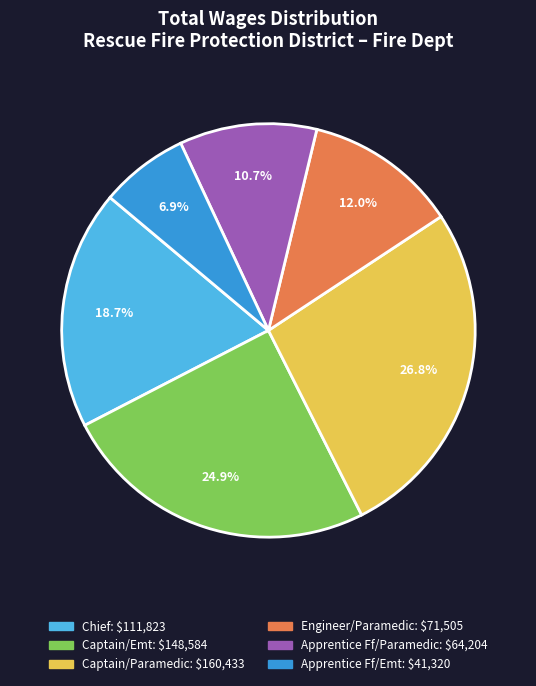

Is there any slice that represents more than half of the pie?

No